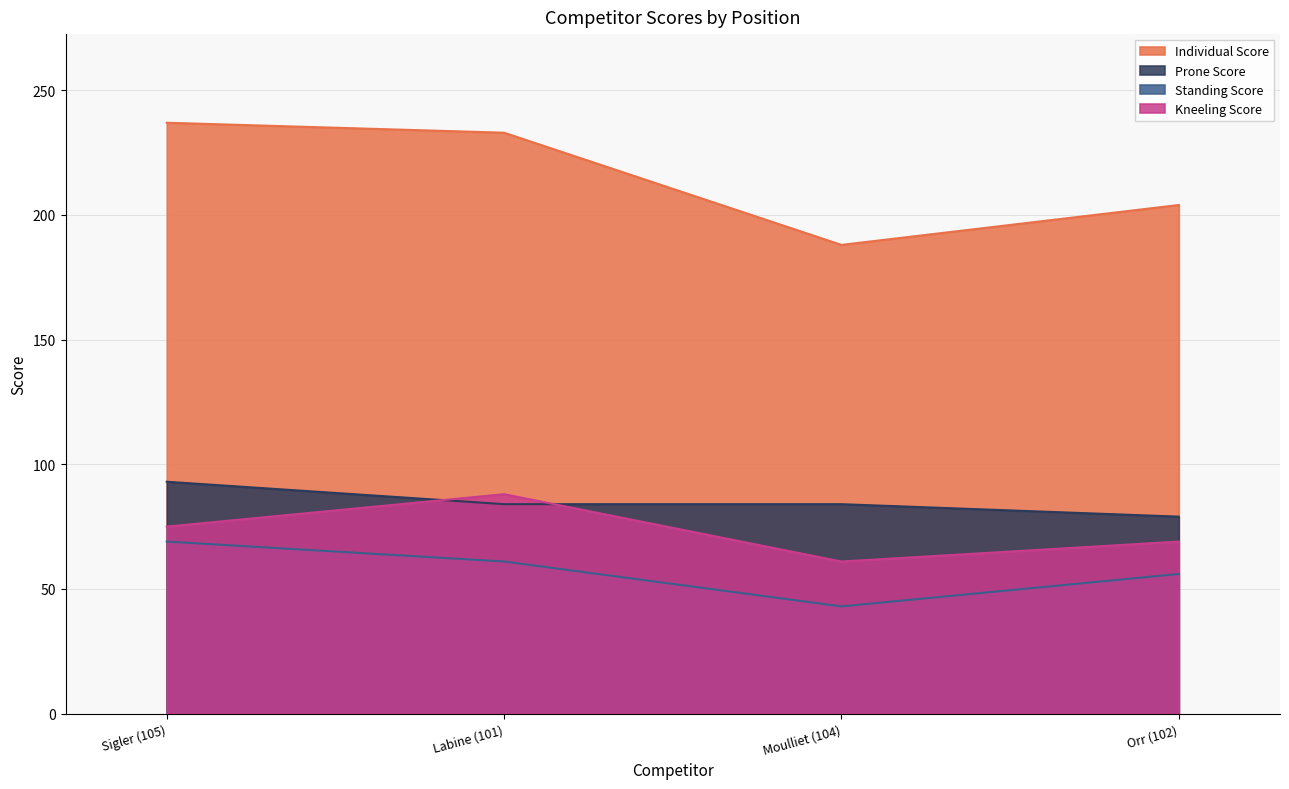

What position from the right is Labine (101)?

3